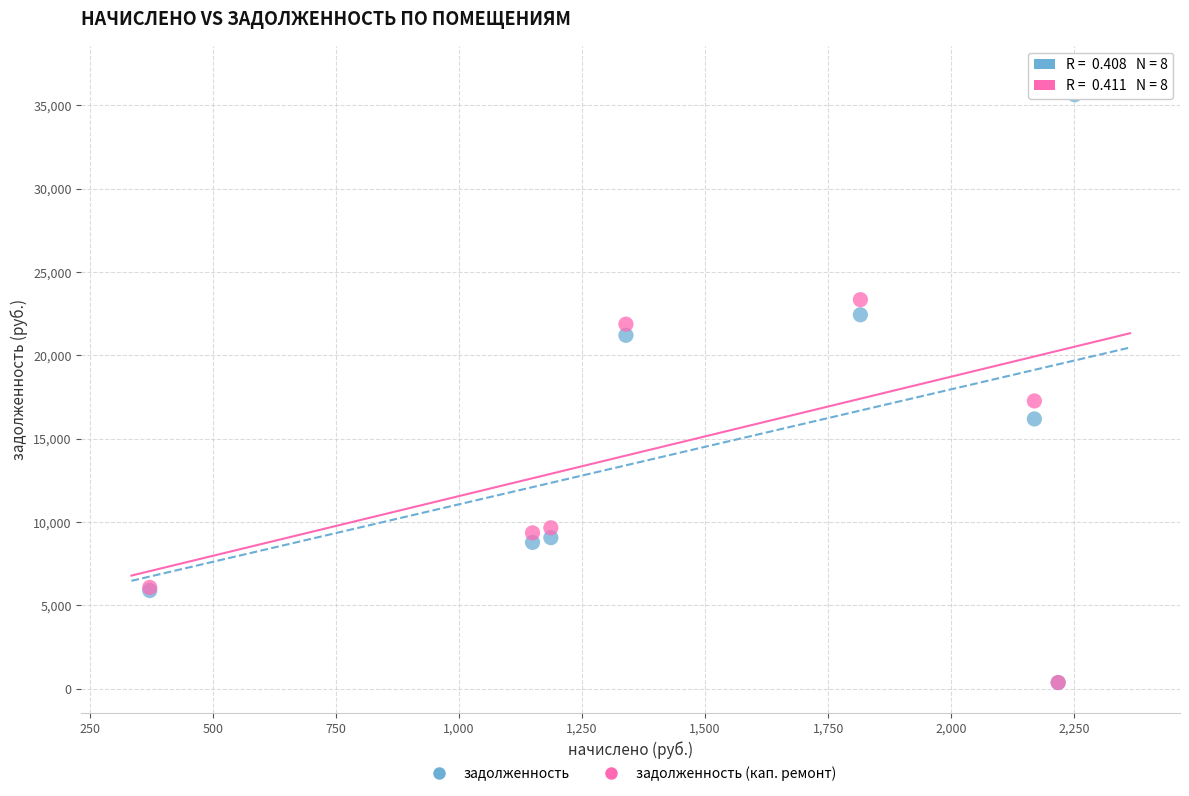

Across all series, what Y value is closest to 18563?

17264.5